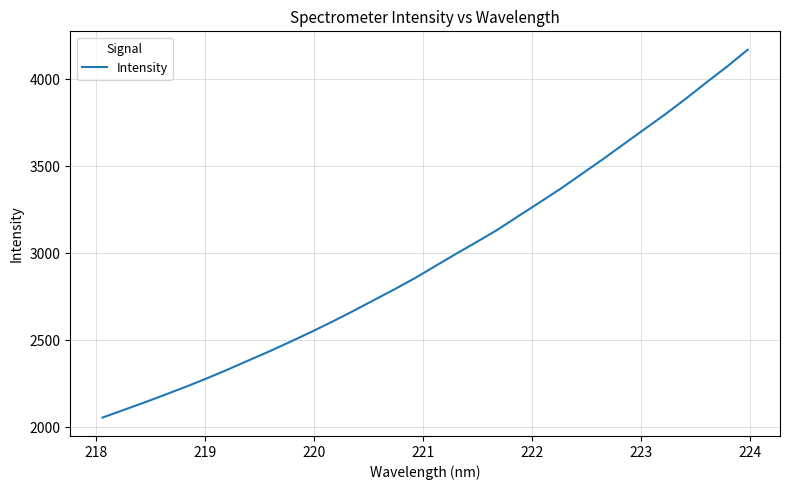

What is the minimum value shown in the chart?

2056.4